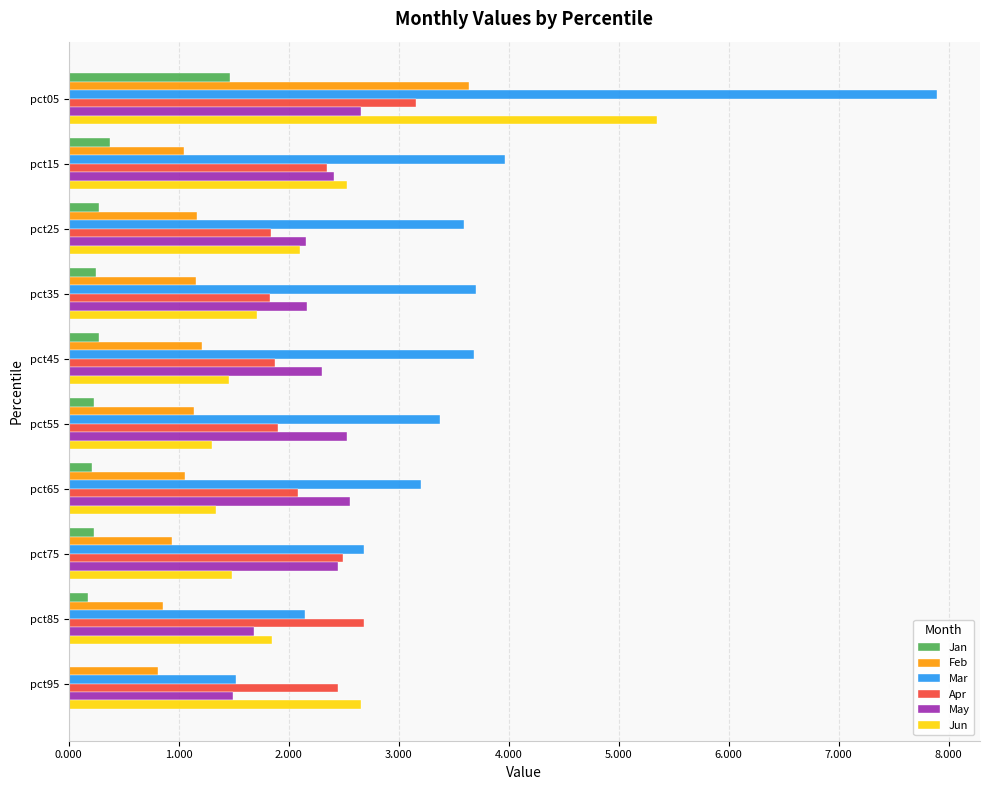

What is the sum of all Feb values?

13.0